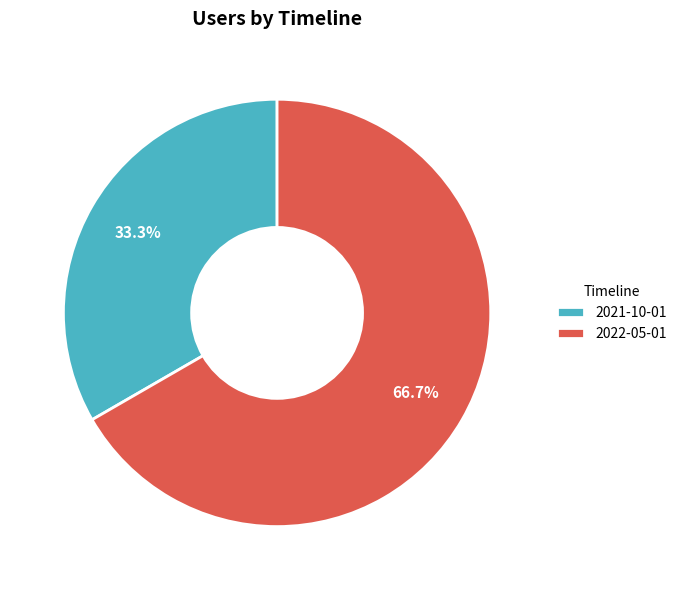

What percentage is NOT represented by 2022-05-01?

33.3%